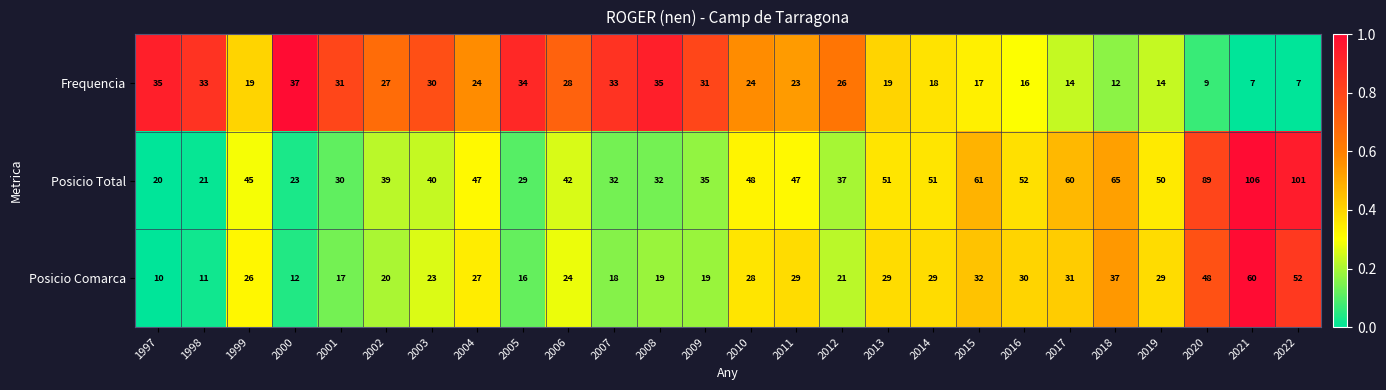

What is the difference between the maximum and minimum values in the Posicio Total series?

86